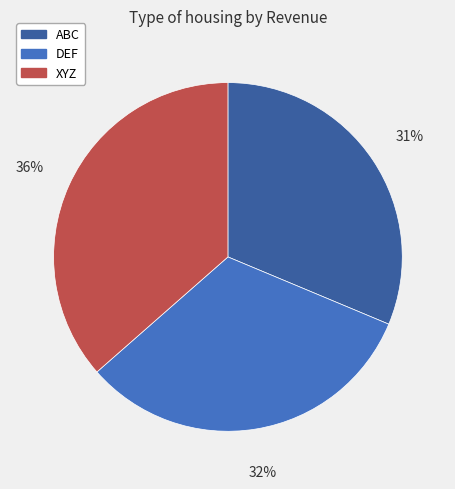

How many segments does this pie chart have?

3